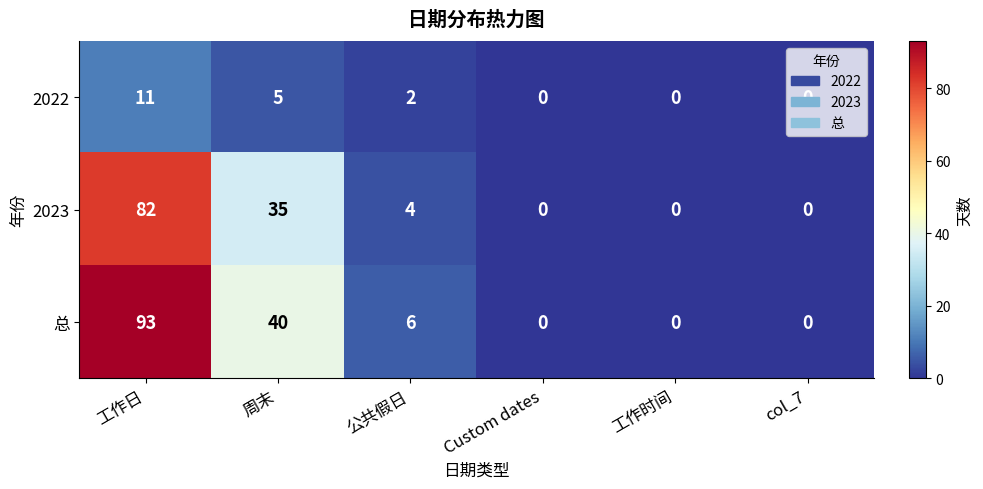

What is the maximum value for 总?

93